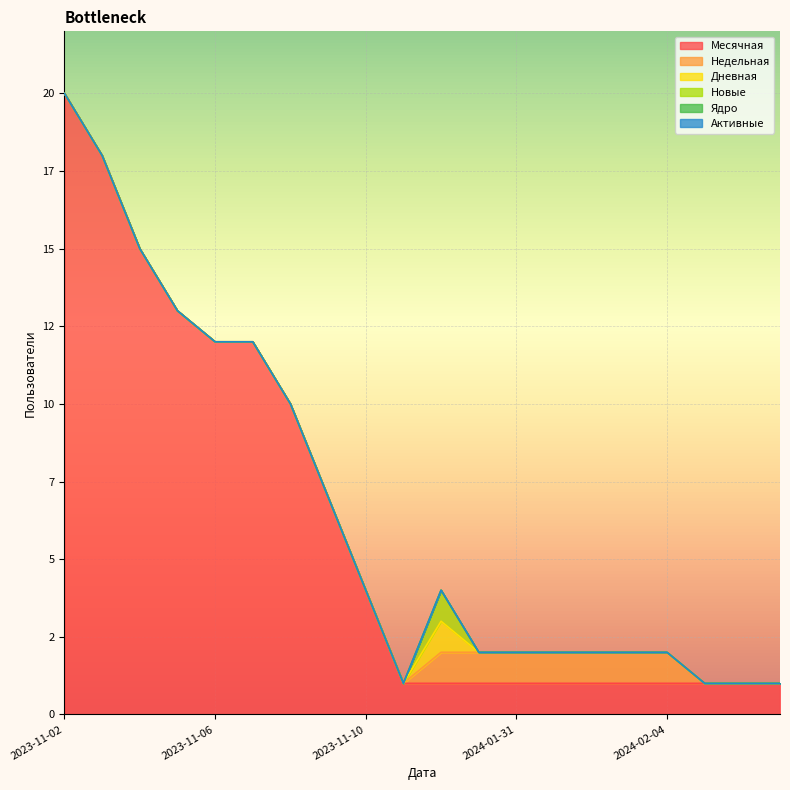

At which category is the sum across all series the highest?

2023-11-02